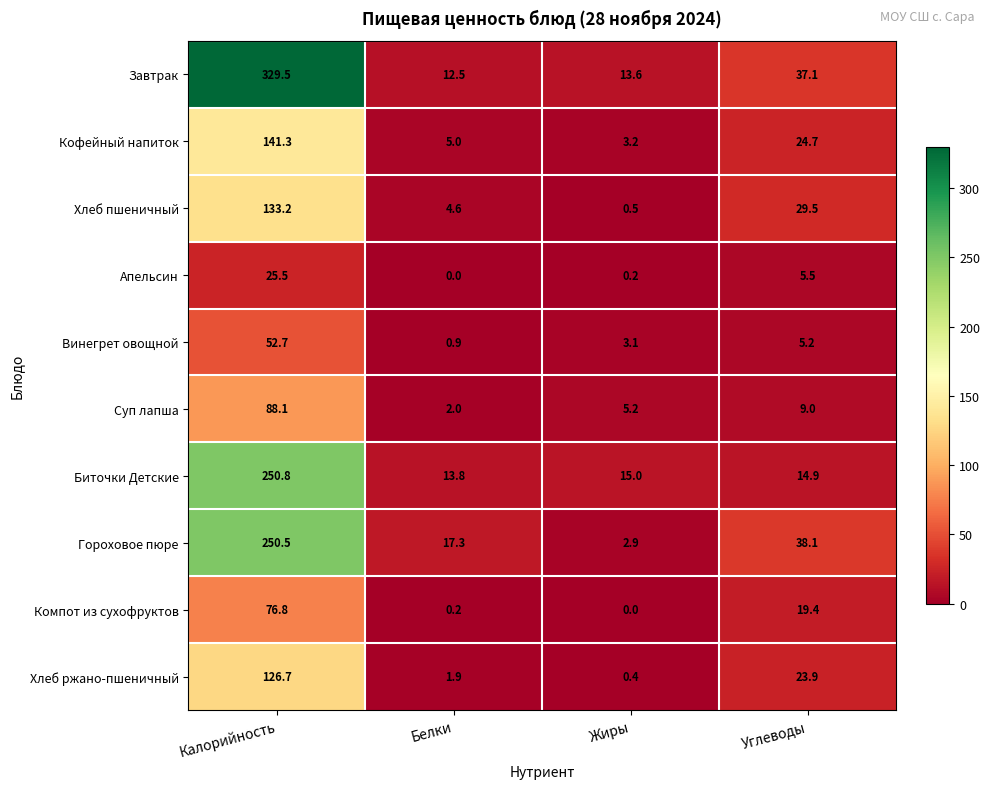

Count the number of data series in this chart.

10